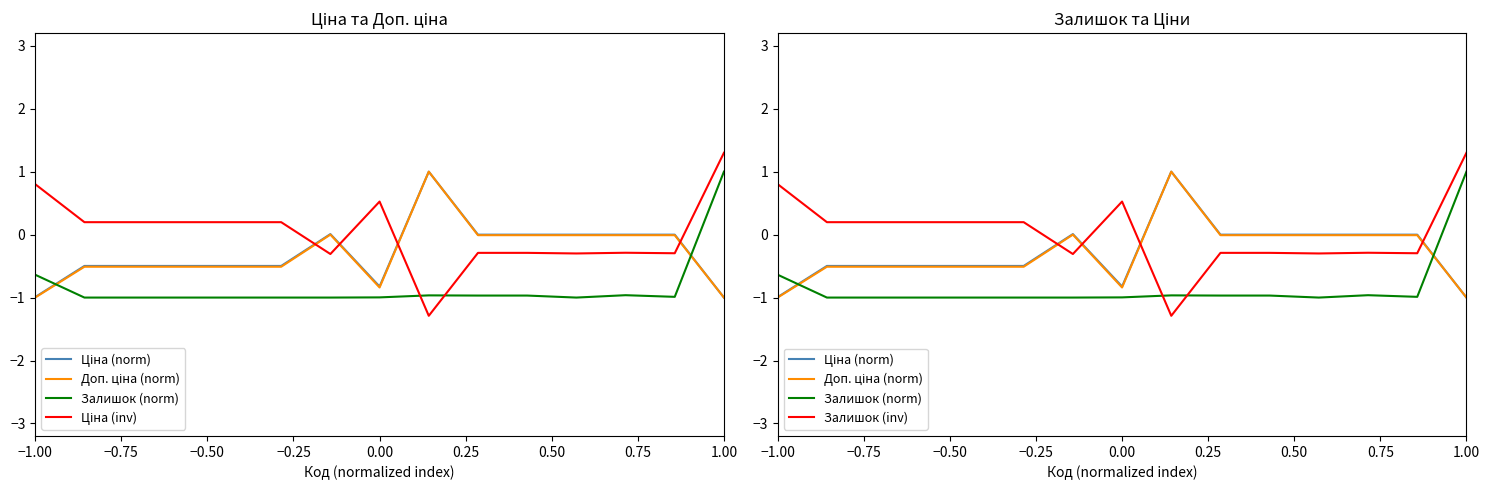

True or false: Ціна (norm) has a value of 0.0 at 0.50.

True